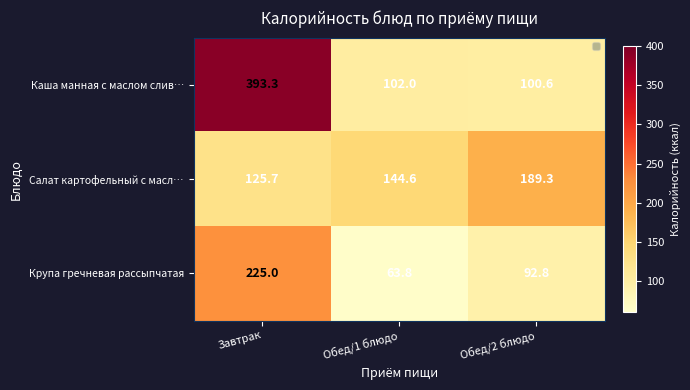

How many categories are shown in the chart?

3